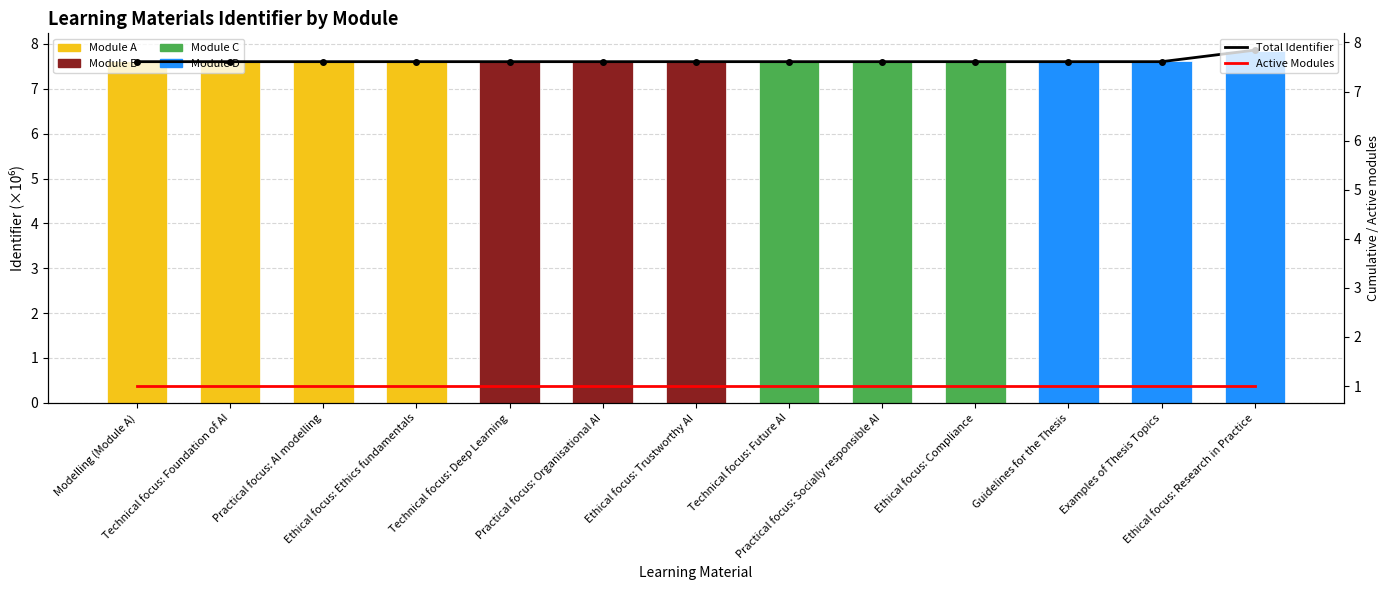

Is the value of Module D at Modelling (Module A) greater than the value of Module B at Guidelines for the Thesis?

No